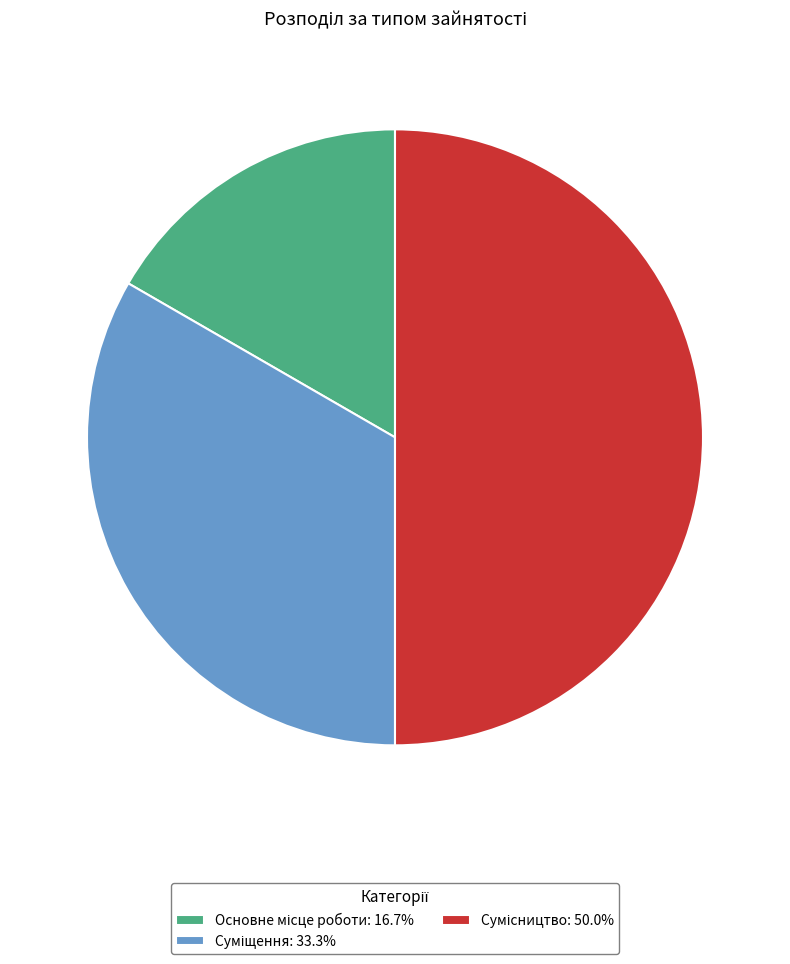

Do Основне місце роботи and Суміщення together represent more than half of the pie?

No